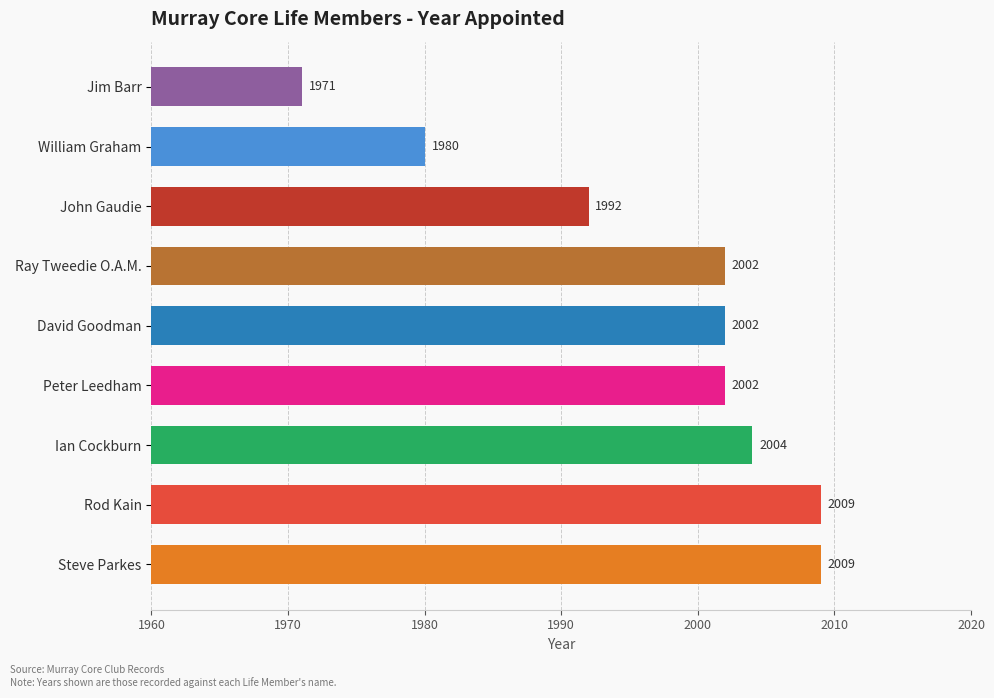

What is the smallest value displayed?

1971